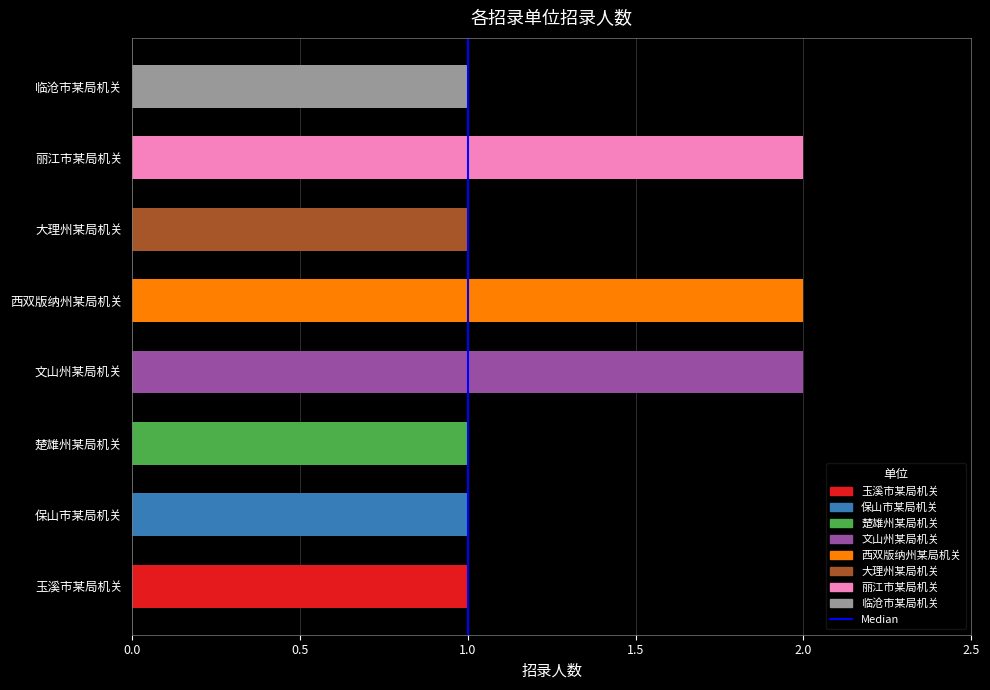

True or false: the data shows 1 at 丽江市某局机关.

False